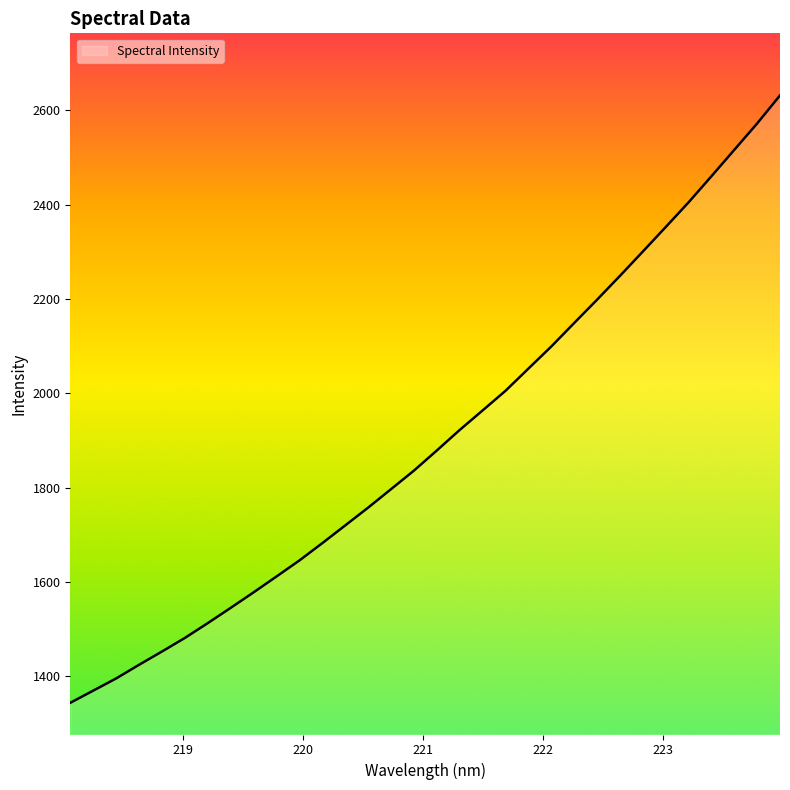

What is the smallest value displayed?

1343.9